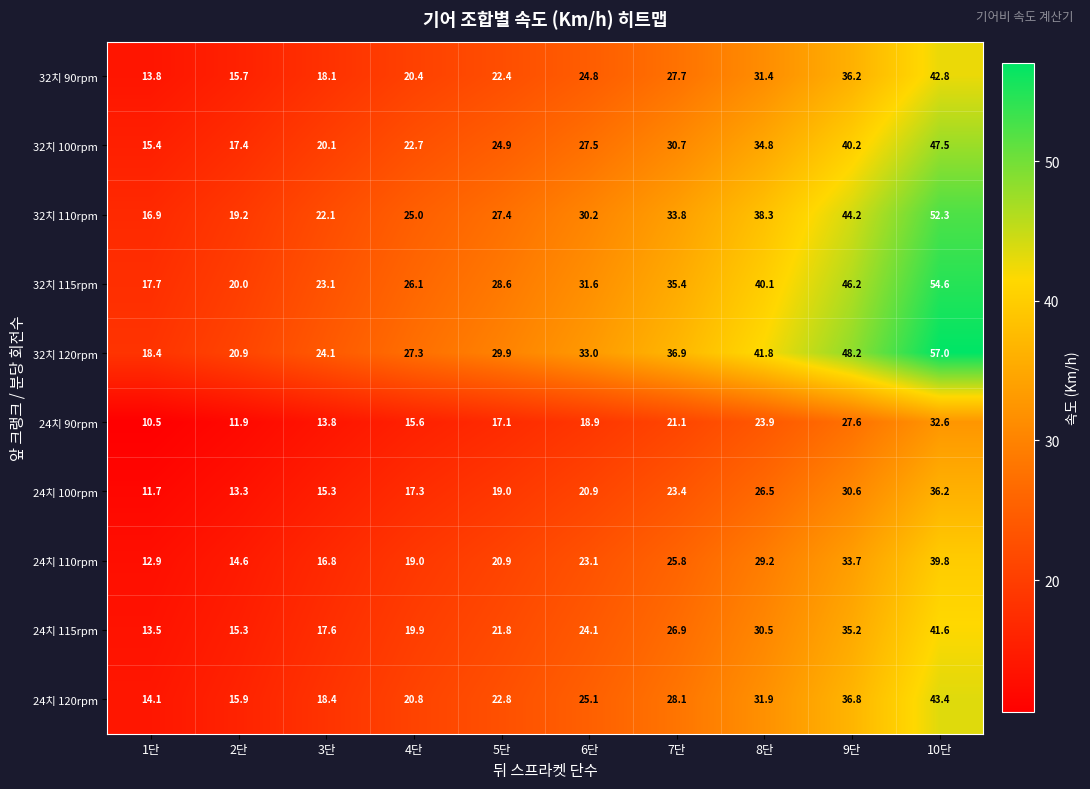

The 24치 115rpm series shows 24.5 at 9단. True or false?

False